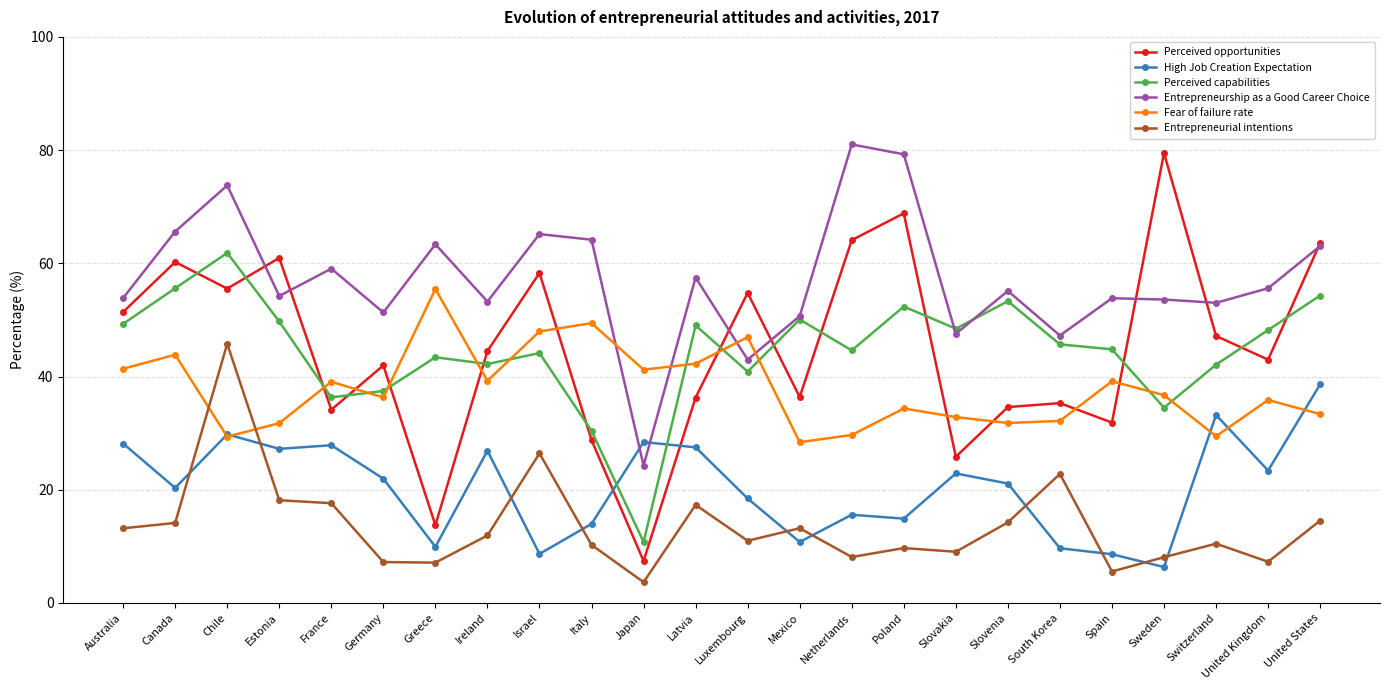

True or false: Fear of failure rate has a value of 42.7 at Estonia.

False